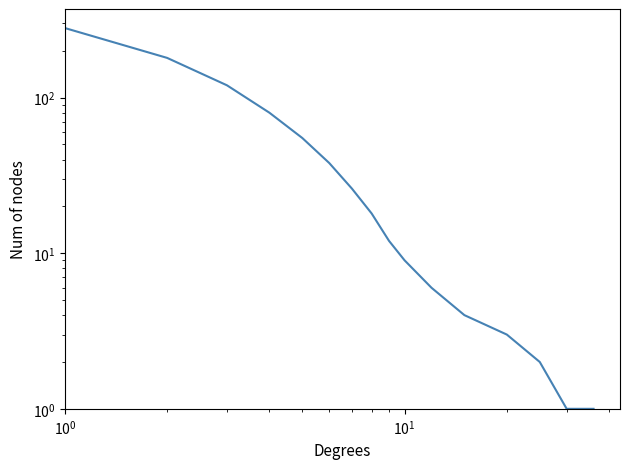

What is the label of the 14th point from the right?

$\mathdefault{10^{1}}$